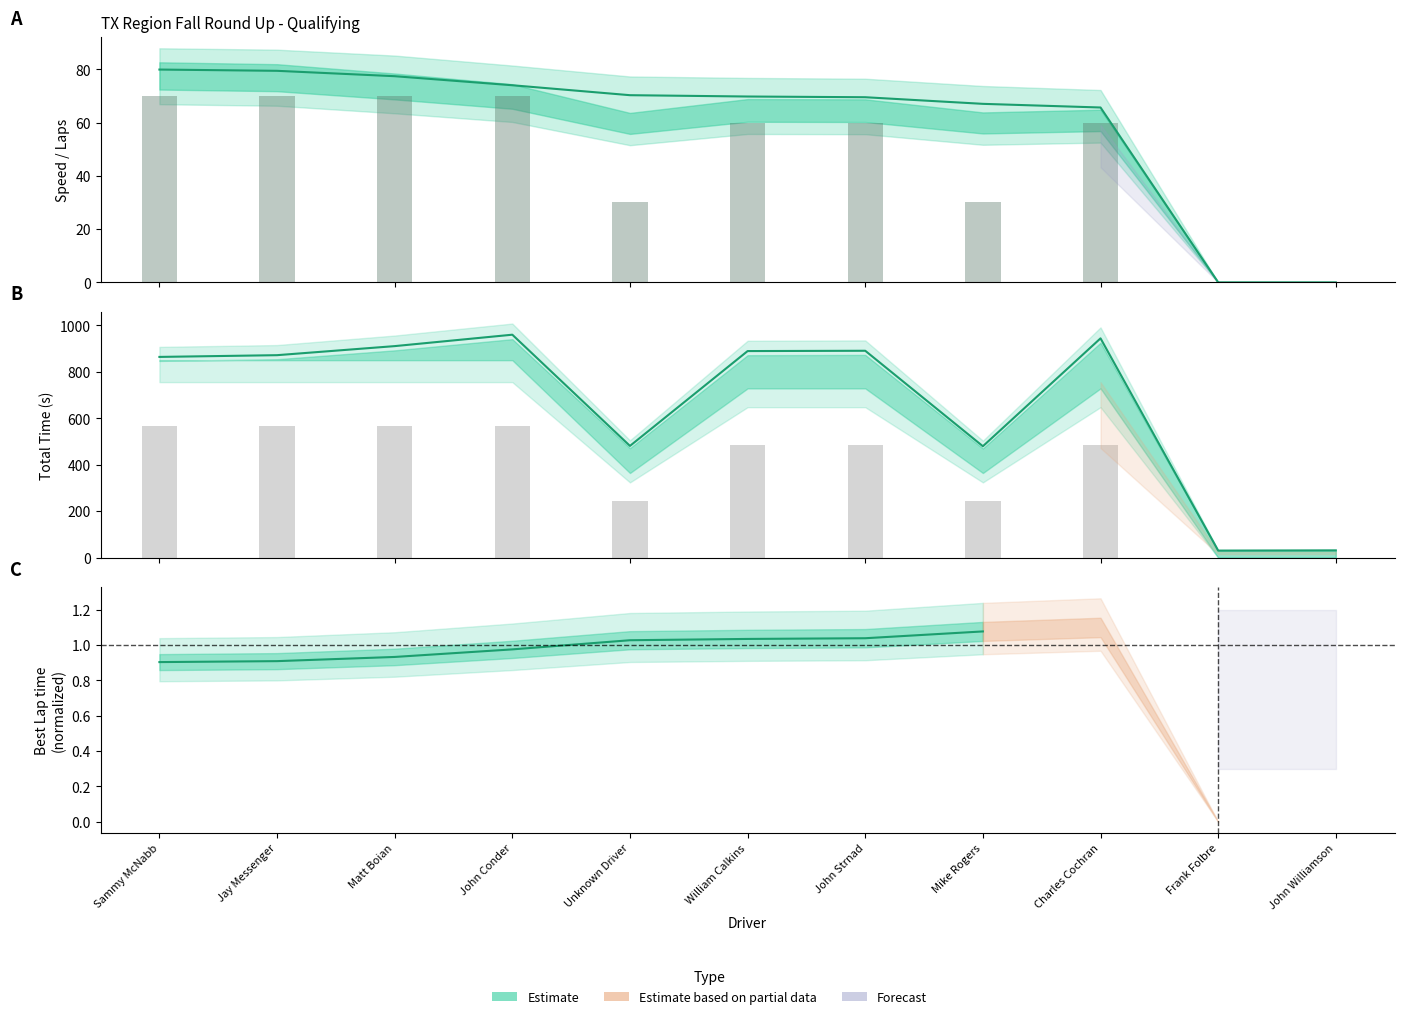

Which series has the largest total across all categories?

Total Time